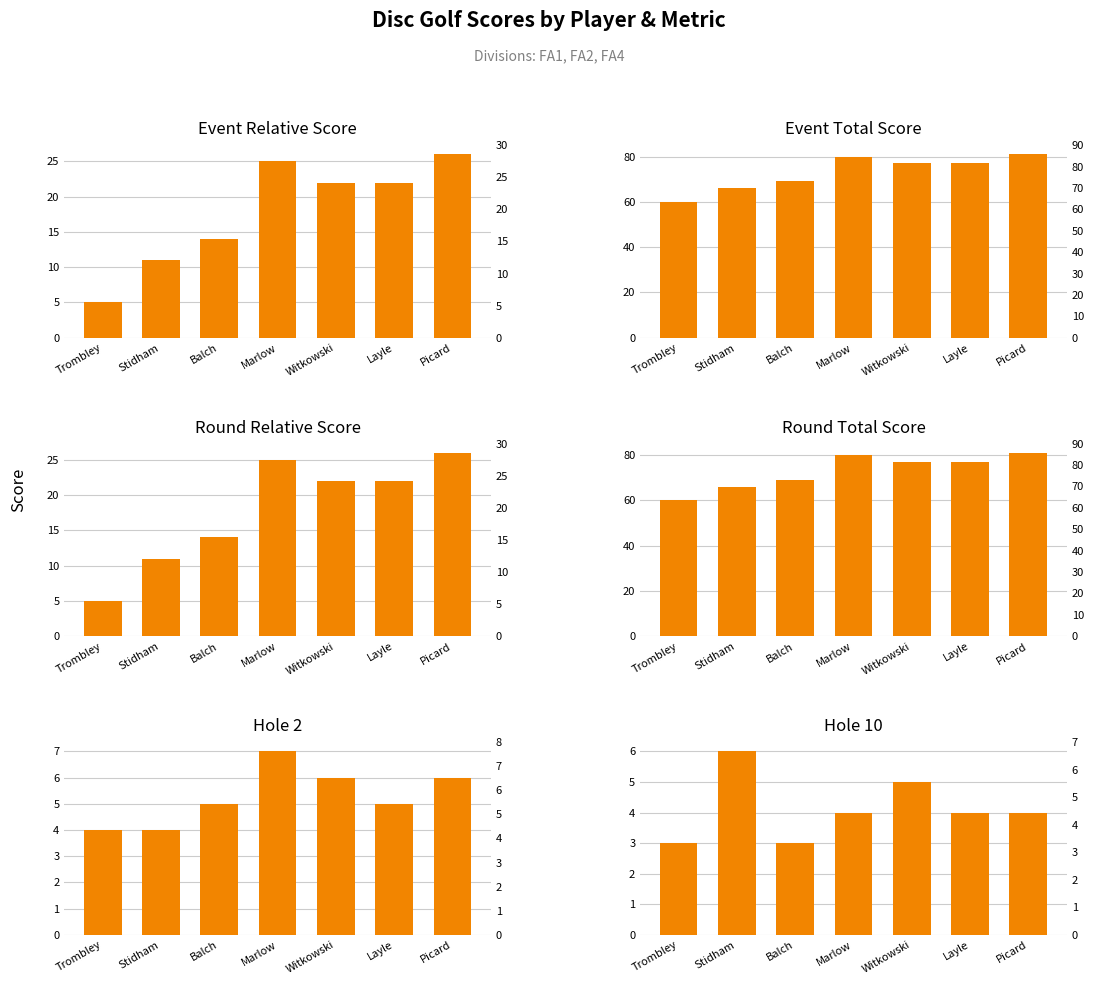

What is the difference between the maximum and minimum values in the event_total_score series?

21